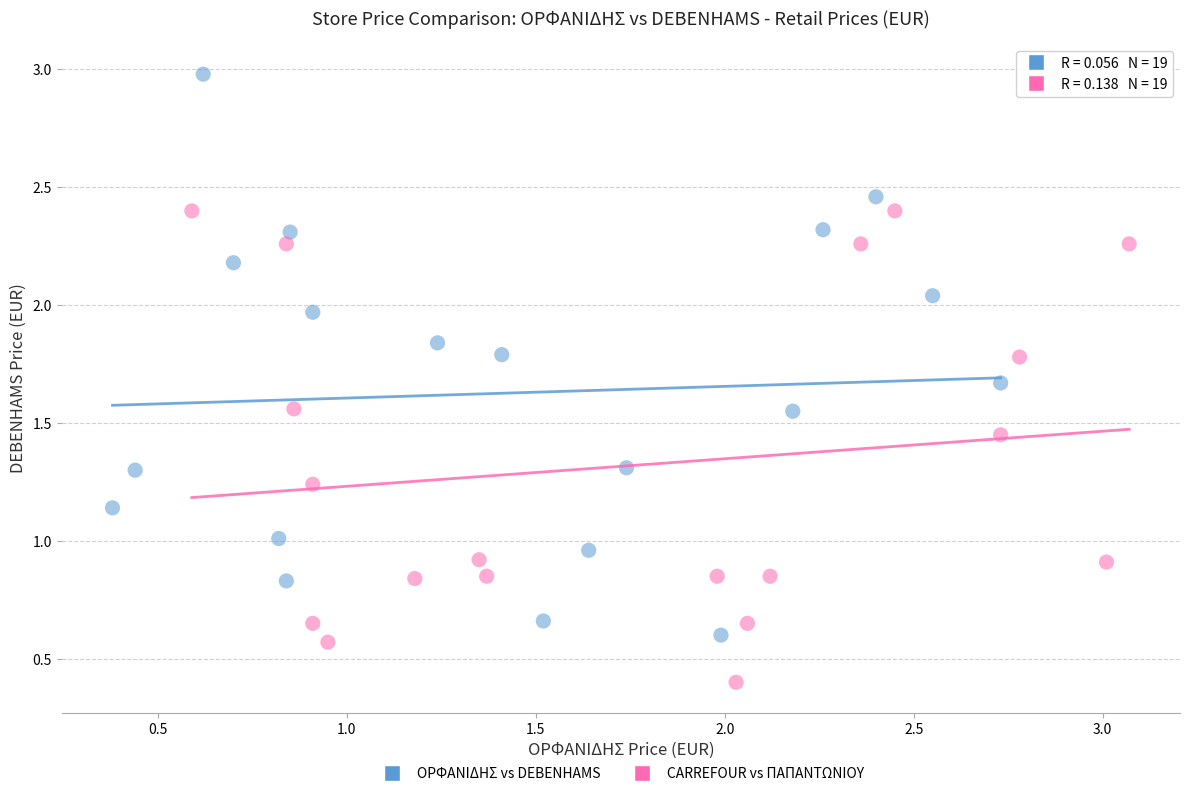

Which series has the widest spread of Y values?

ΟΡΦΑΝΙΔΗΣ vs DEBENHAMS